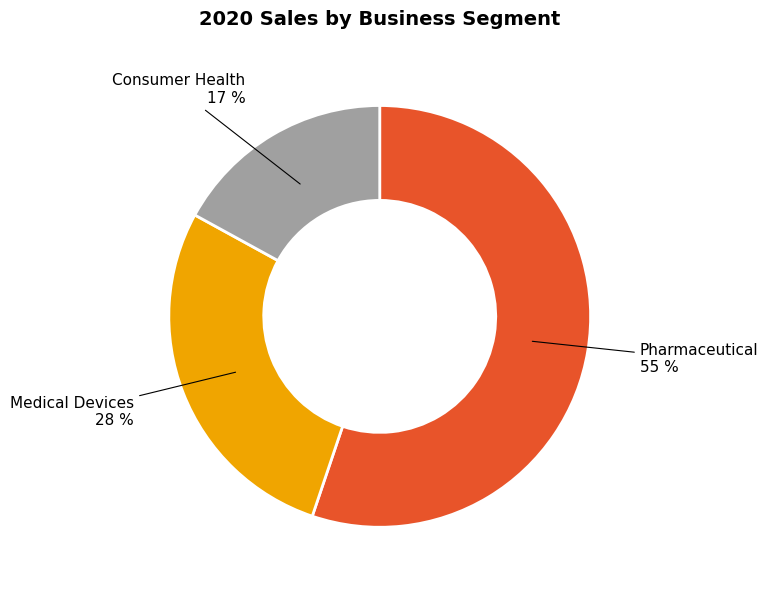

Does any single category account for the majority?

Yes